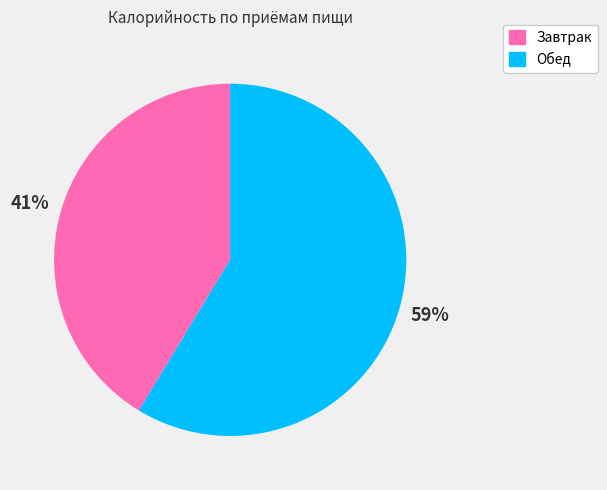

To the nearest percent, what percentage of the pie is Обед?

59%